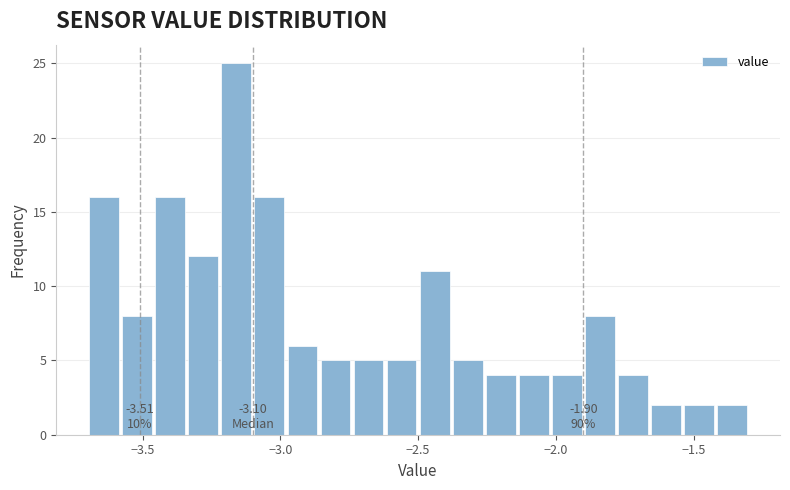

Read against the x-axis, roughly where is the centre of the tallest bar?

-3.15